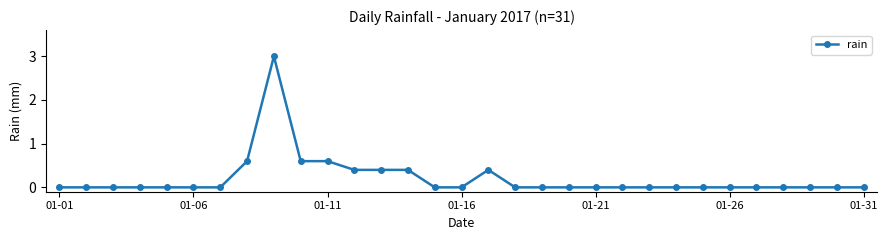

What is the difference between the second highest and second lowest values?

0.6